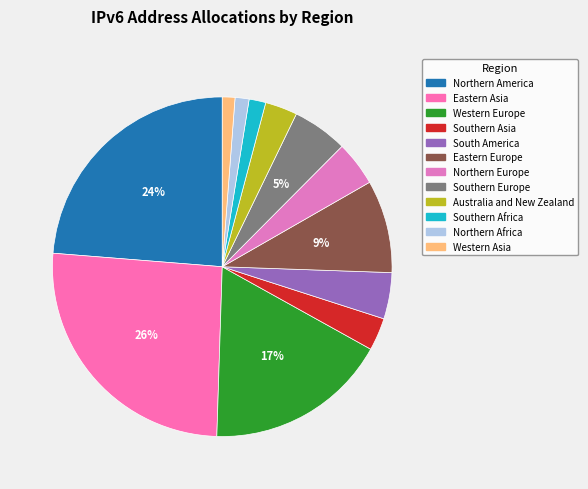

Count the number of slices in the pie.

12